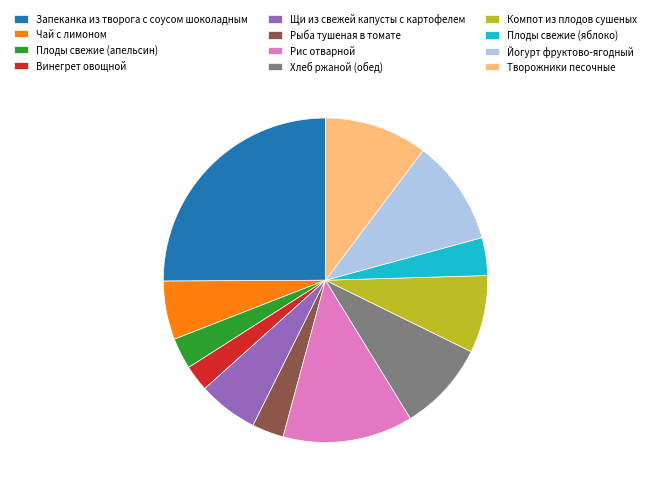

Which has a higher value, Компот из плодов сушеных or Рыба тушеная в томате?

Компот из плодов сушеных